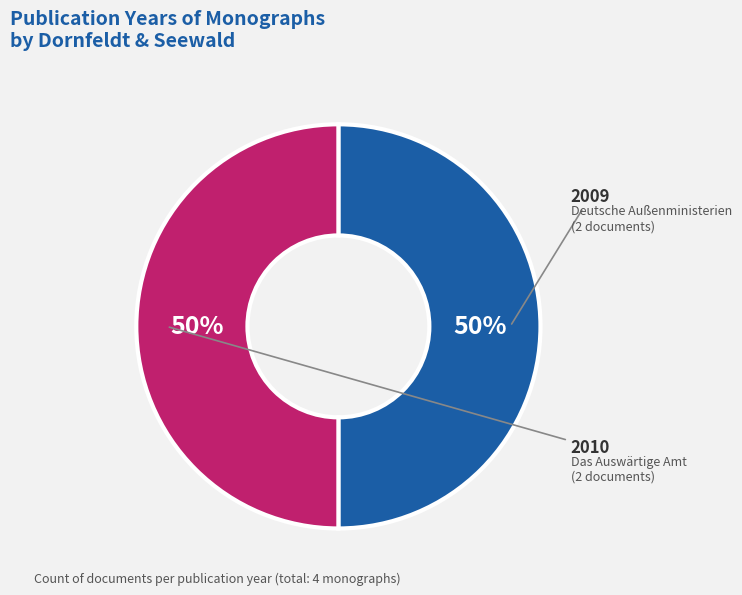

How many segments does this pie chart have?

2